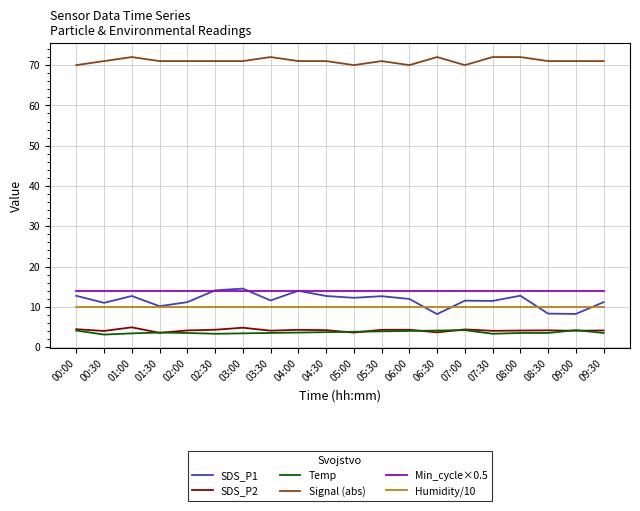

What is the spread (max minus min) of values at 02:00?

67.5